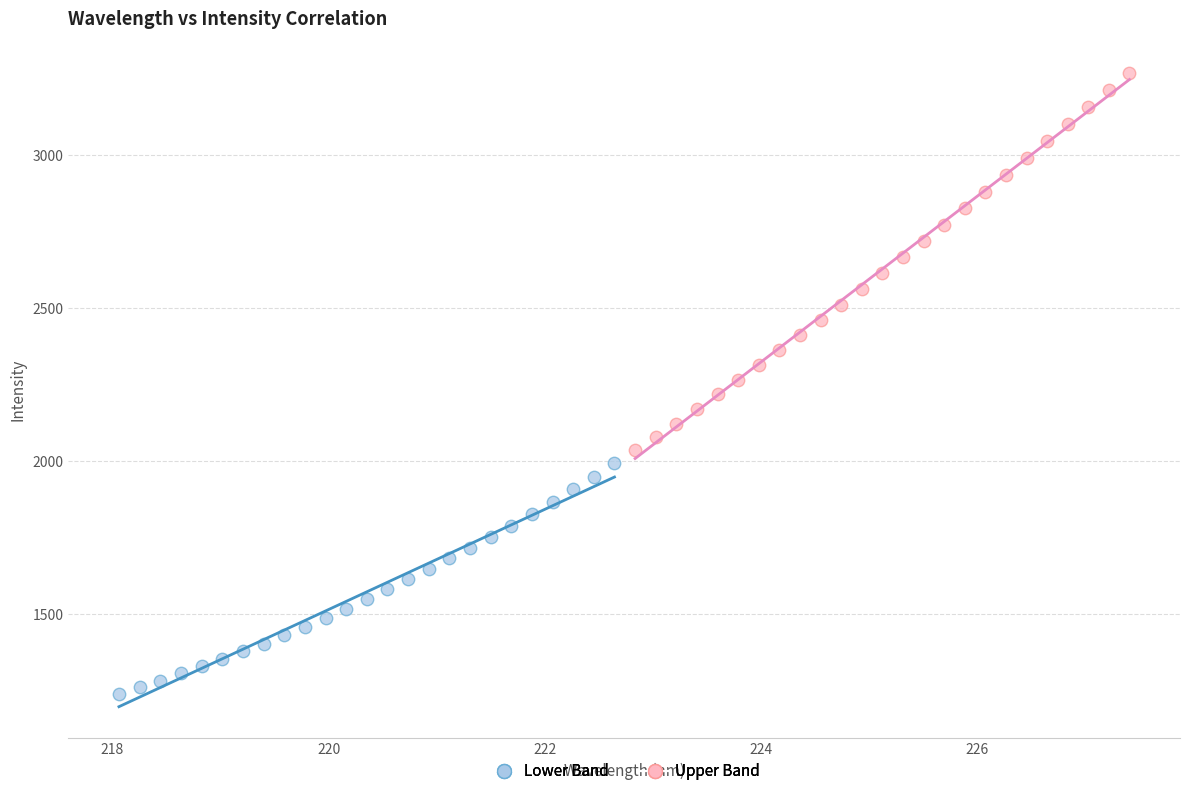

Which series has the widest spread of Y values?

Upper Band